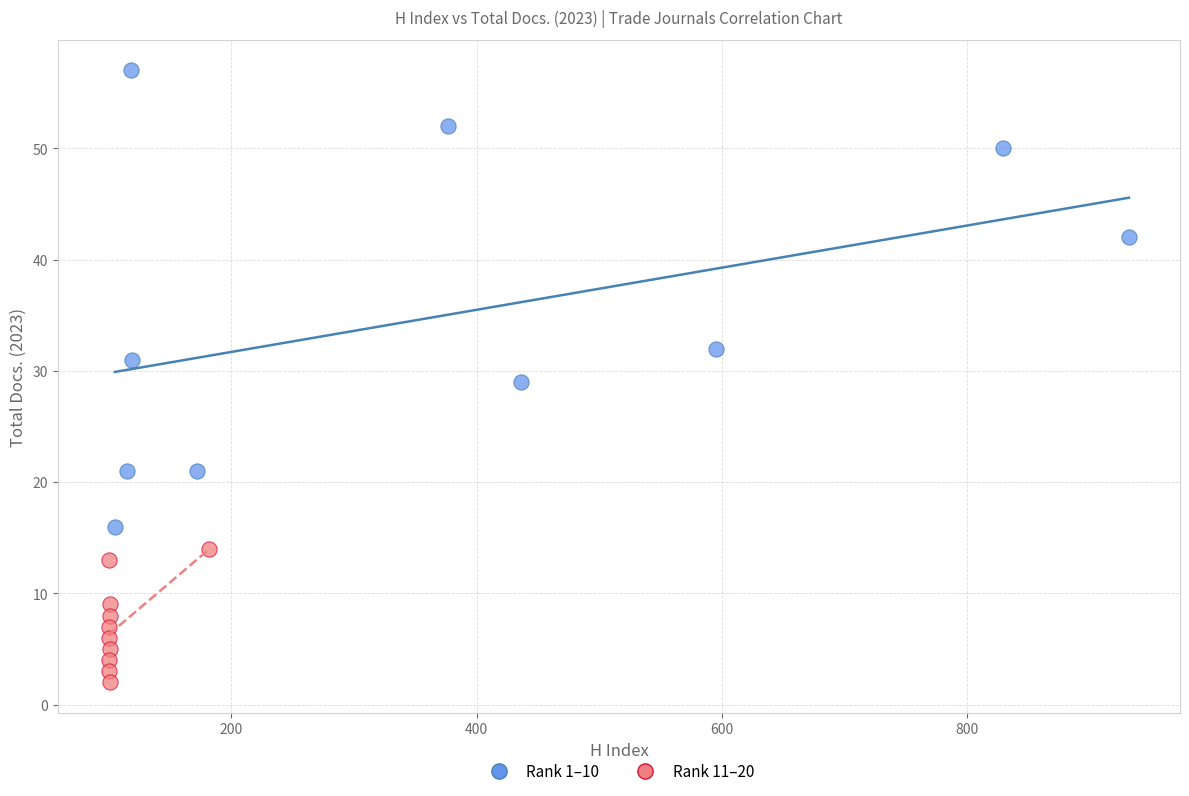

Which series contains the highest Y value?

Rank 1–10